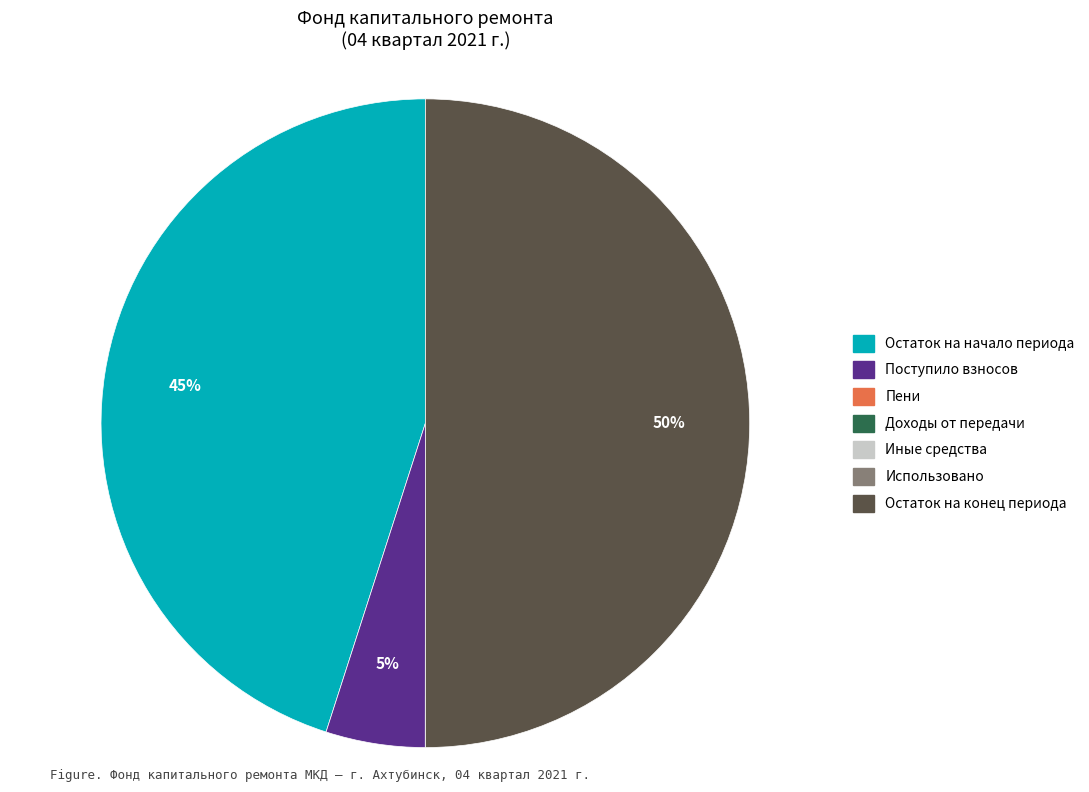

To the nearest percent, what is the average slice percentage?

14%